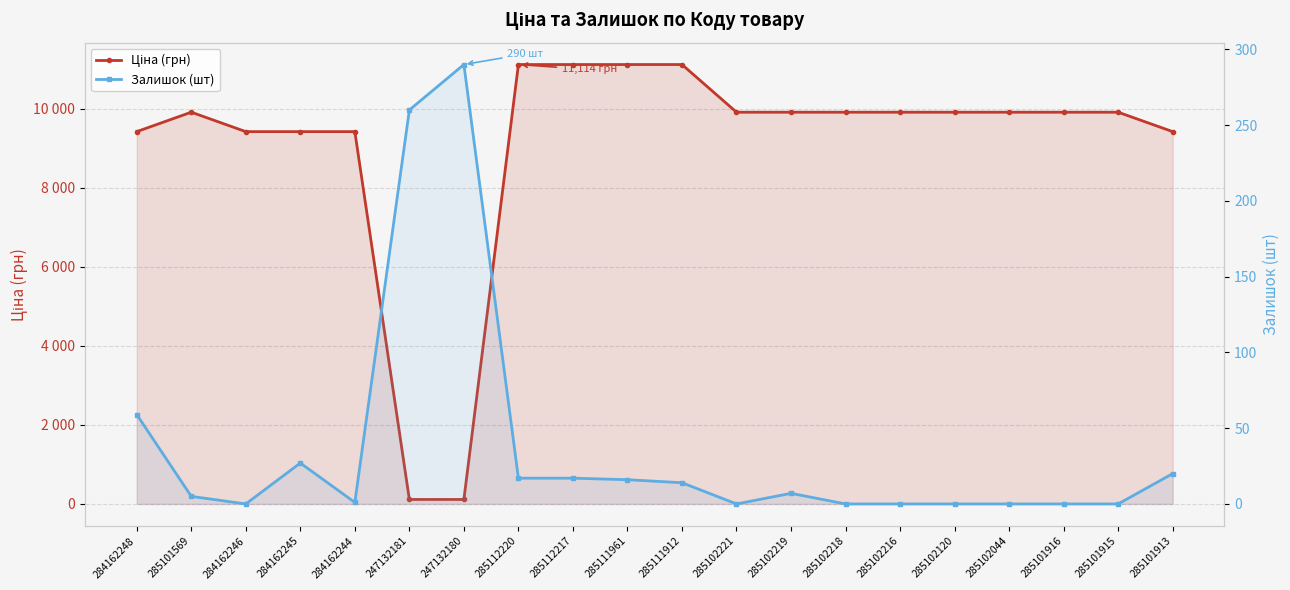

Reading right to left, extract all data points from this chart.

Ціна (грн): 9416.9	9908.5	9908.5	9908.5	9908.5	9908.5	9908.5	9908.5	9908.5	11113.6	11113.6	11113.6	11113.6	113.3	113.3	9416.9	9416.9	9416.9	9908.5	9416.9
Залишок (шт): 20.0	0.0	0.0	0.0	0.0	0.0	0.0	7.0	0.0	14.0	16.0	17.0	17.0	290.0	260.0	1.0	27.0	0.0	5.0	59.0